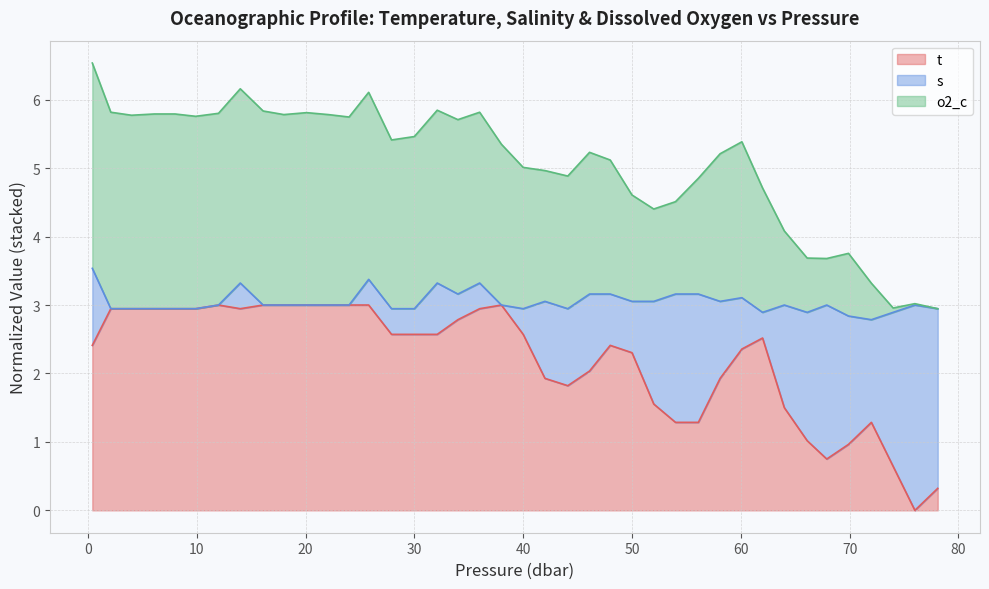

What position from the right is 58.1?

11